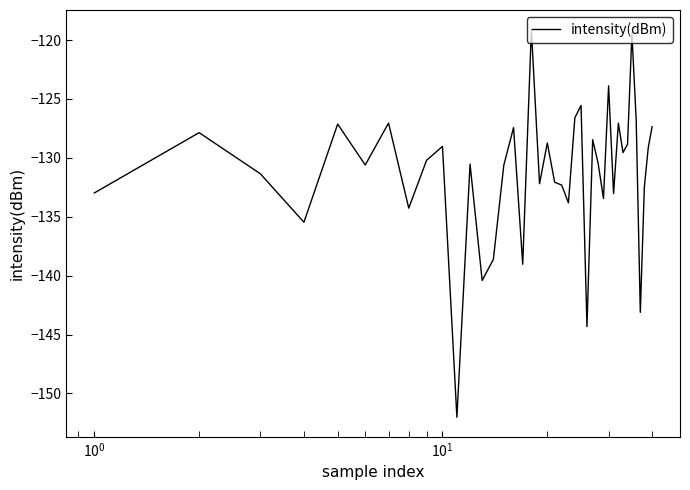

What is the minimum value shown in the chart?

-152.0